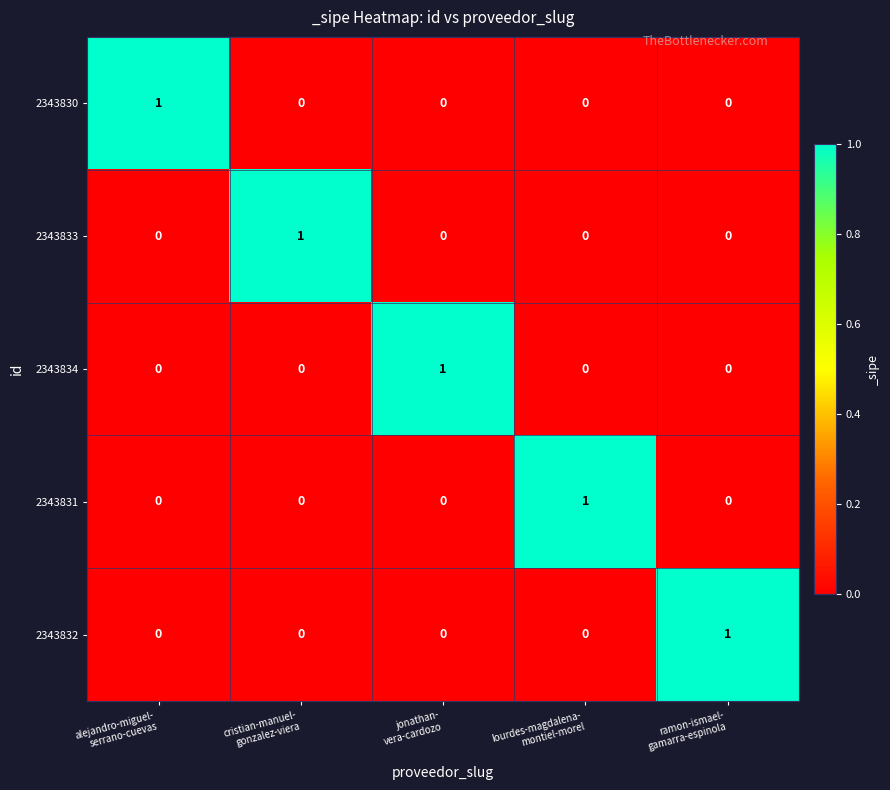

How many 2343834 values are between 0 and 1?

5